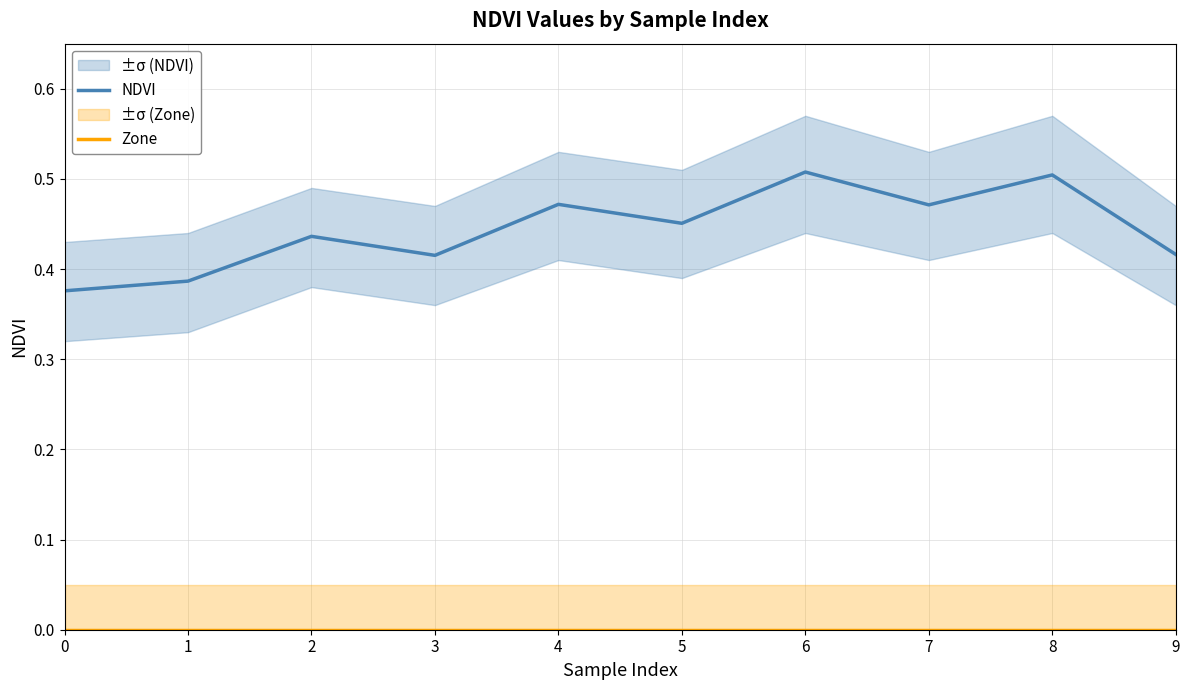

What are all the series names shown in the legend?

NDVI, Zone